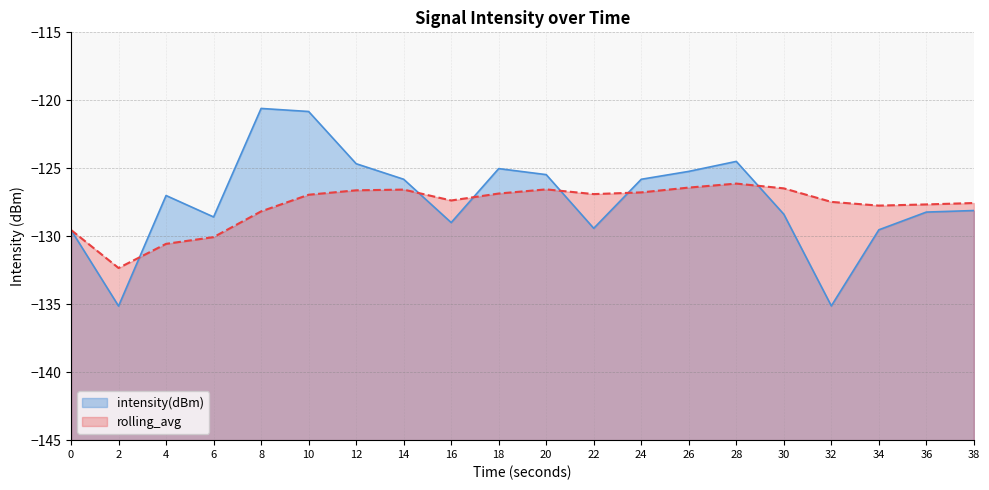

List the labels in order of intensity(dBm) value, largest first.

8, 10, 28, 12, 18, 26, 20, 14, 24, 4, 38, 36, 30, 6, 16, 22, 34, 0, 32, 2